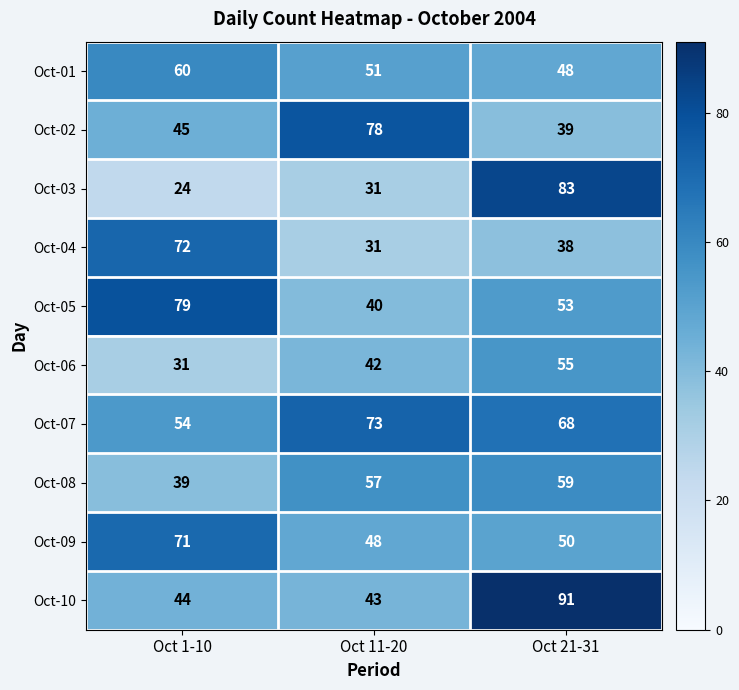

What is the total value across all series at Oct 11-20?

494